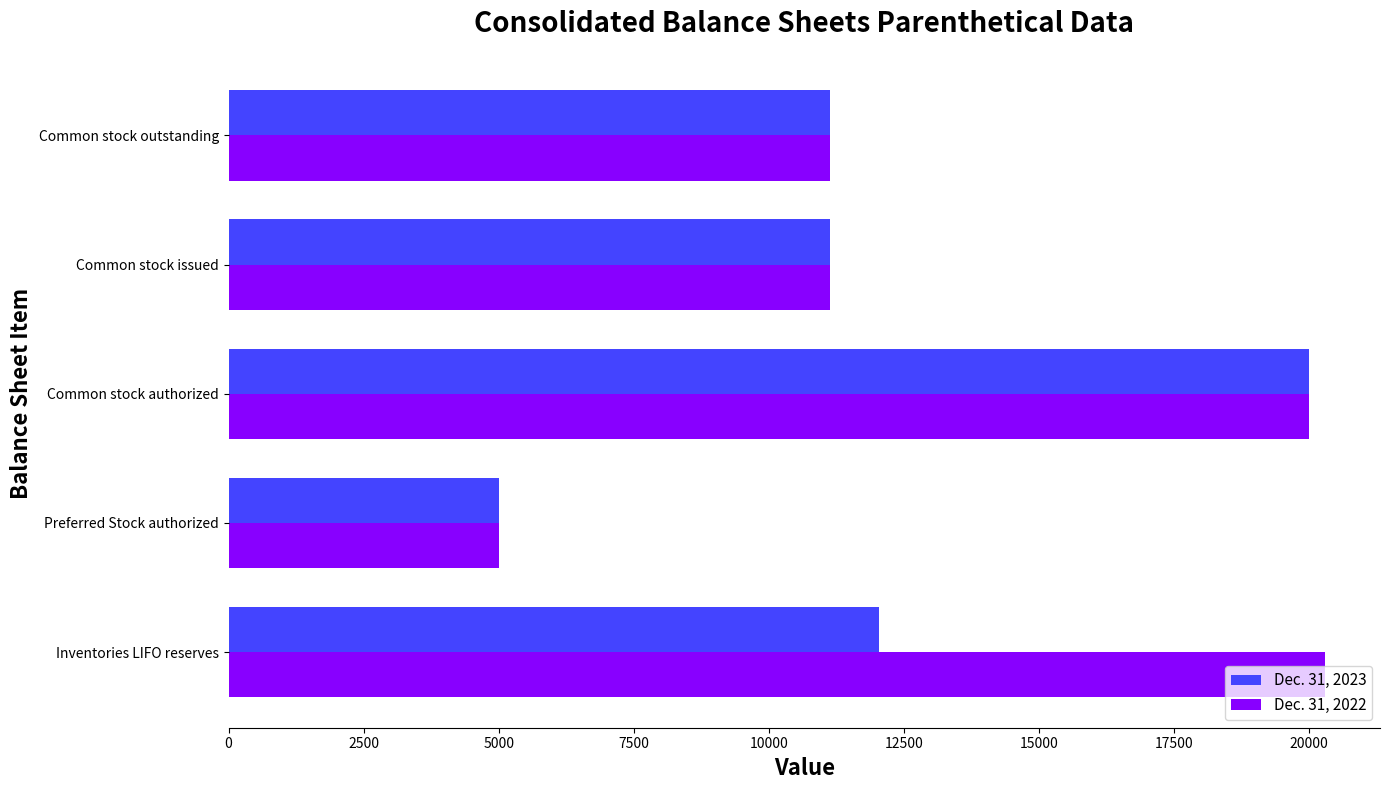

Count the number of data series in this chart.

2